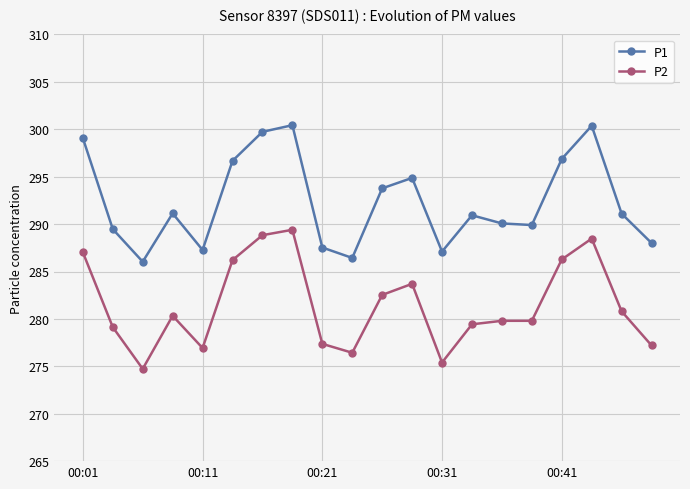

What is the greatest value displayed?

300.4